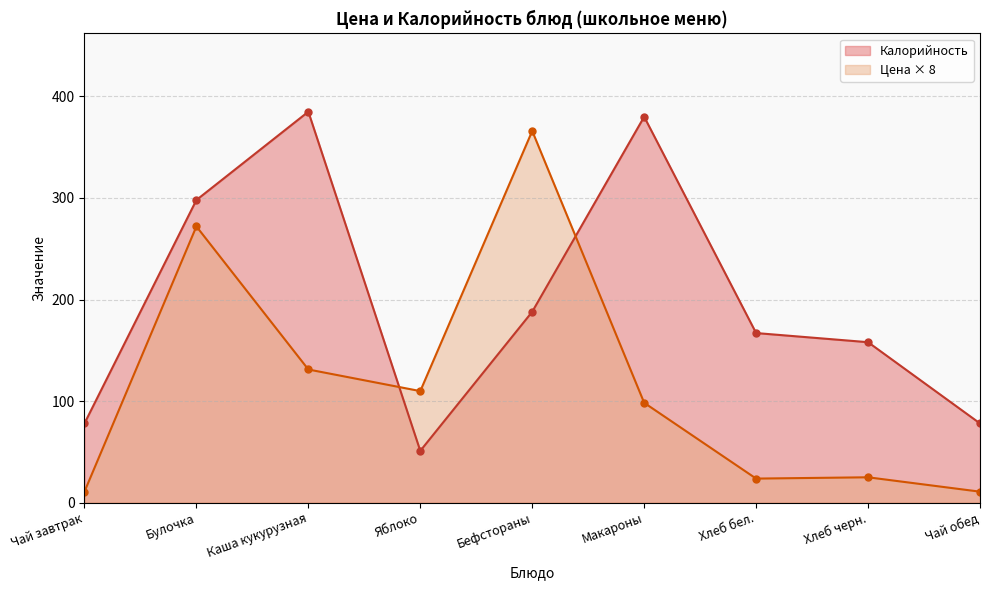

Does the chart display data point markers on the line(s)?

Yes